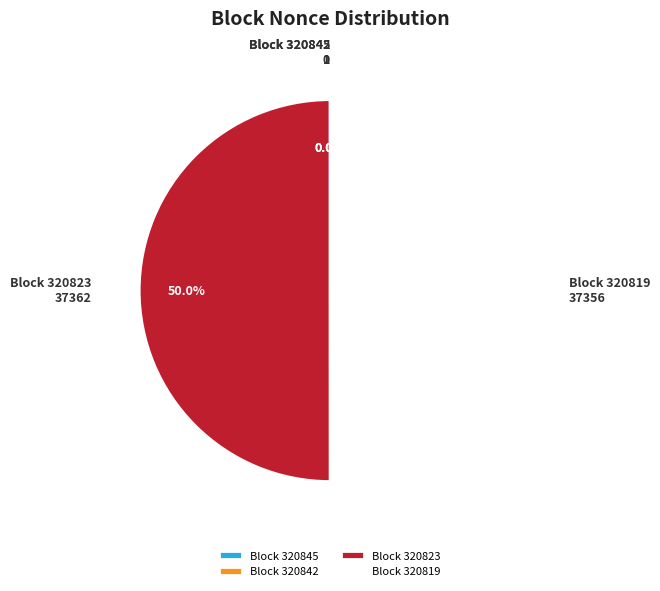

How much of the chart is everything except Block 320819?

50.0%